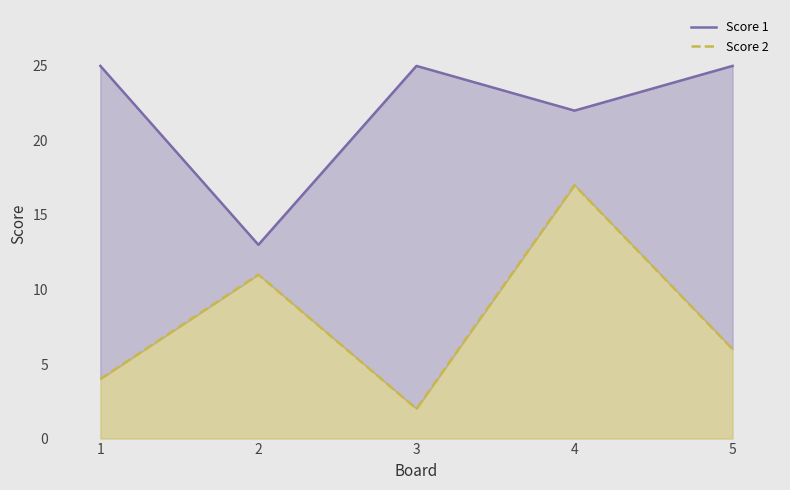

What is the average value of the Score 2 series?

8